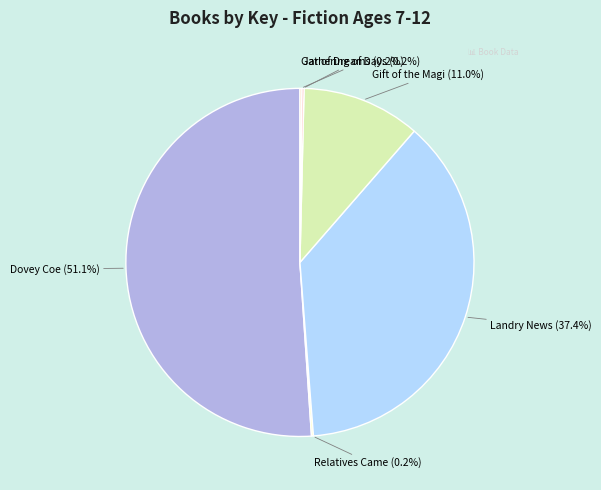

To the nearest percent, what is the average slice percentage?

17%